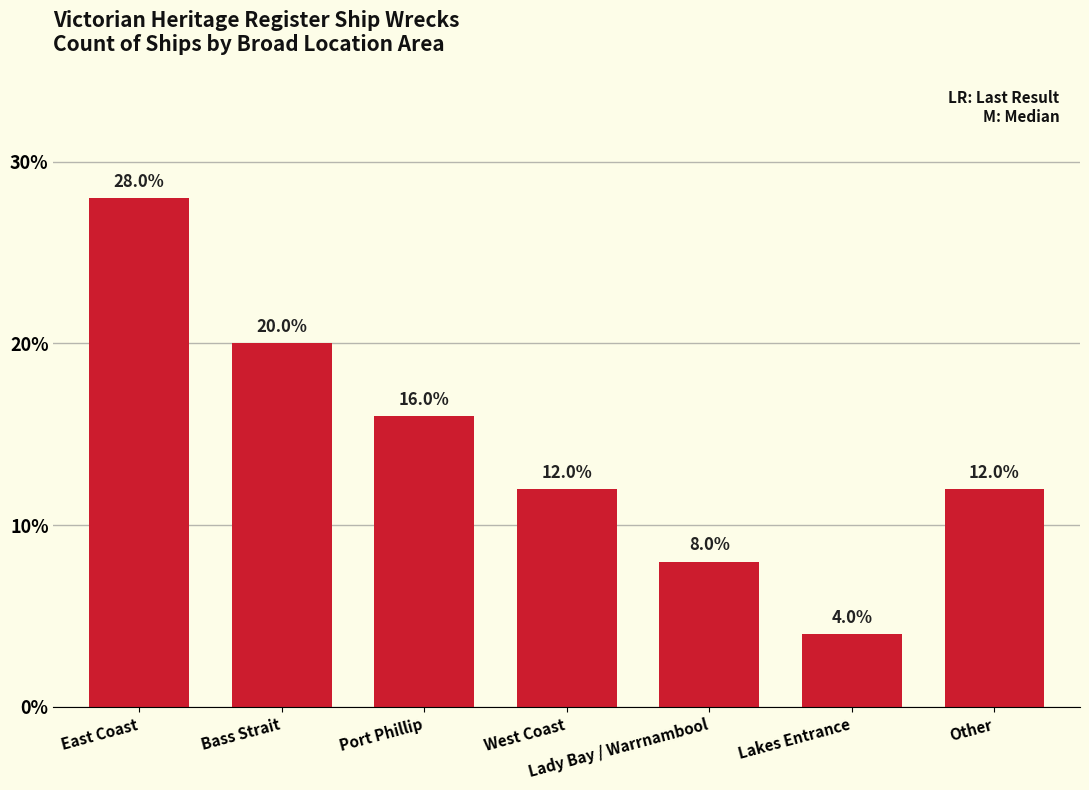

What is the ratio of the value at Bass Strait to the value at West Coast?

1.7